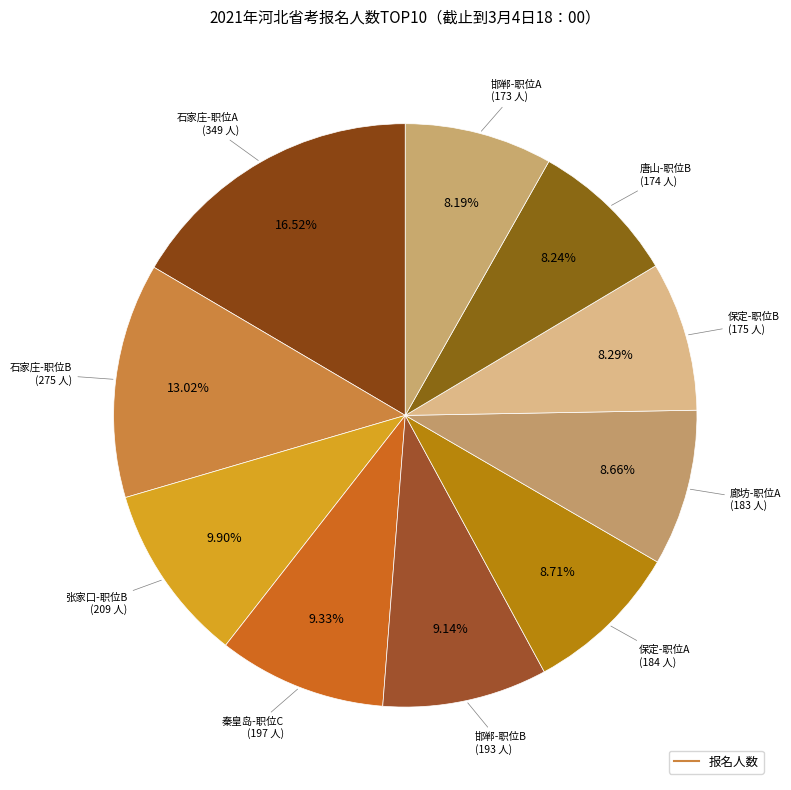

Count the number of slices in the pie.

10